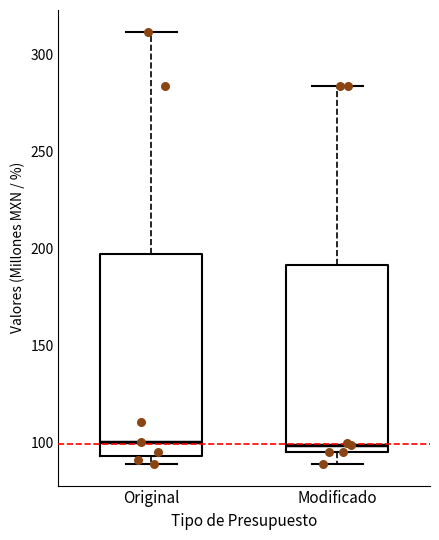

Where is the lower edge of the box for Original on the y-axis? The values are not printed on the chart, so give them approximately, as read against the axis.

95